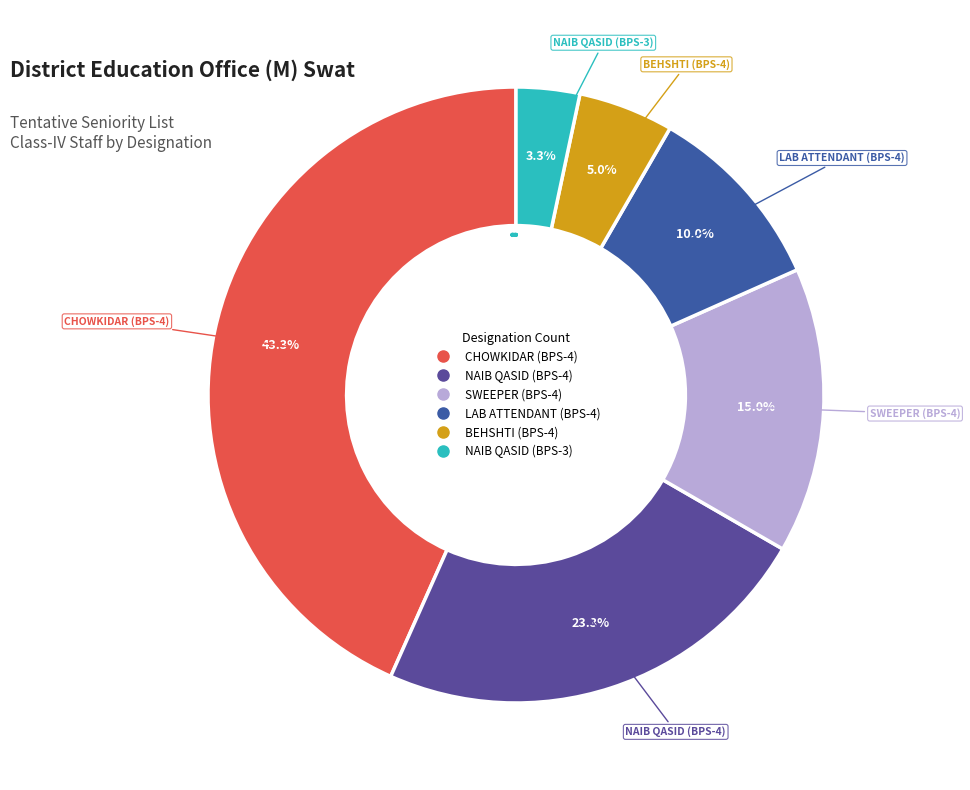

Is the sum of NAIB QASID (BPS-3) and CHOWKIDAR (BPS-4) greater than half?

No